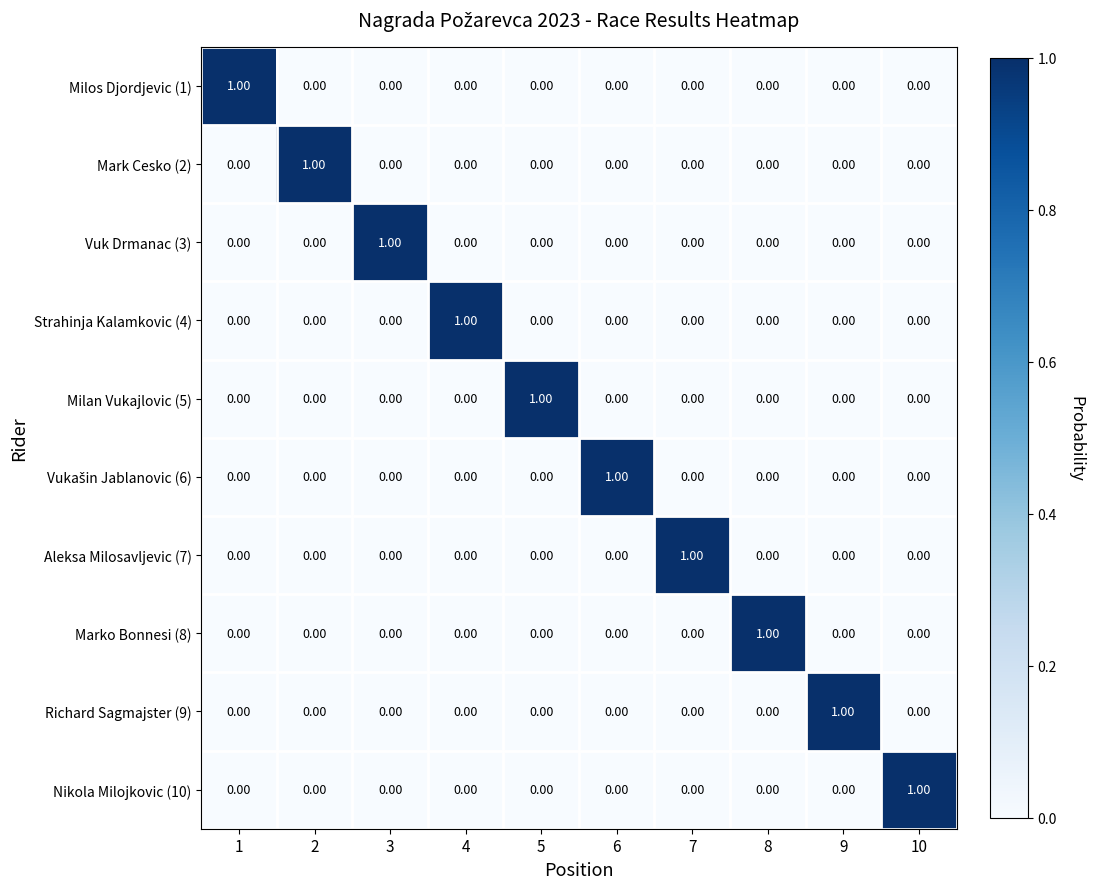

At how many categories does at least one series exceed 0?

10